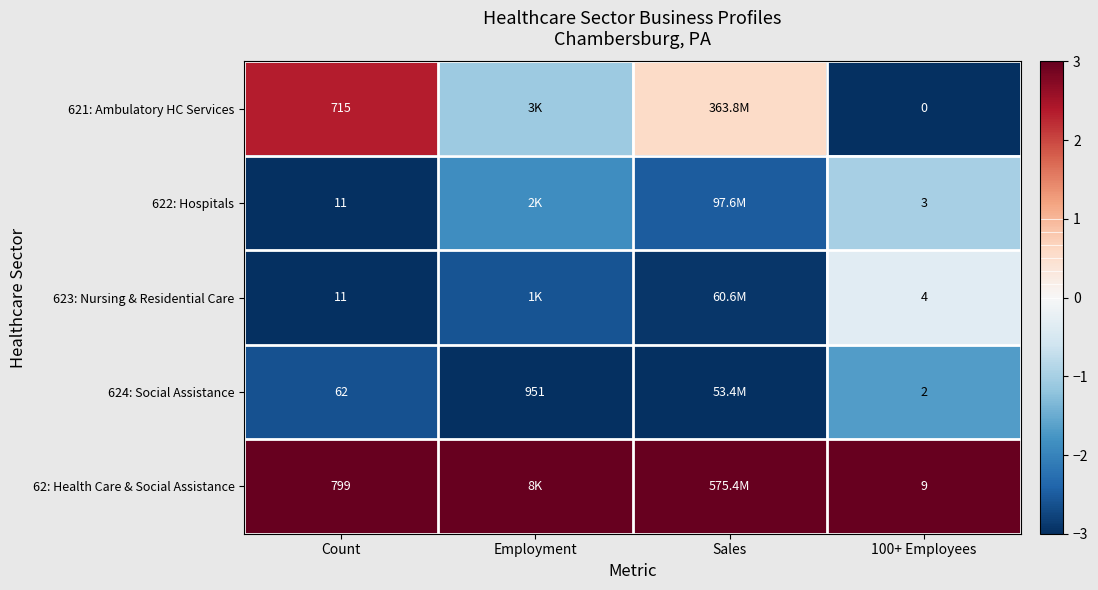

At how many categories does at least one series exceed -2?

4